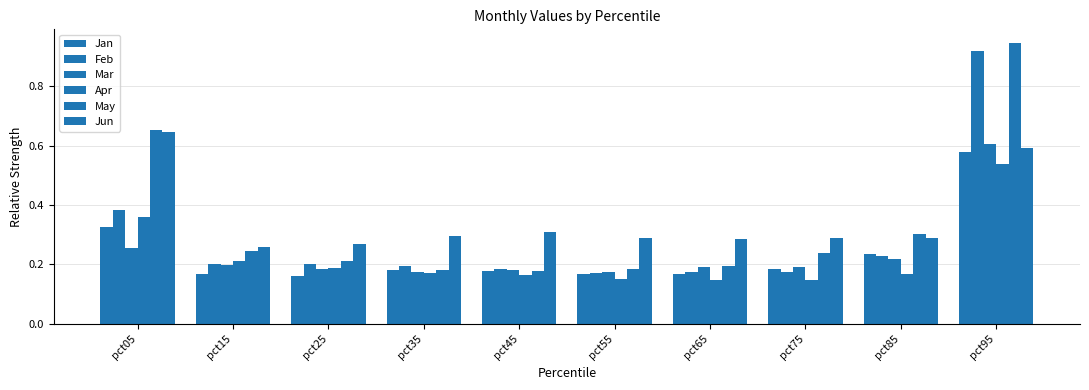

Which series changed the most between pct45 and pct95?

May